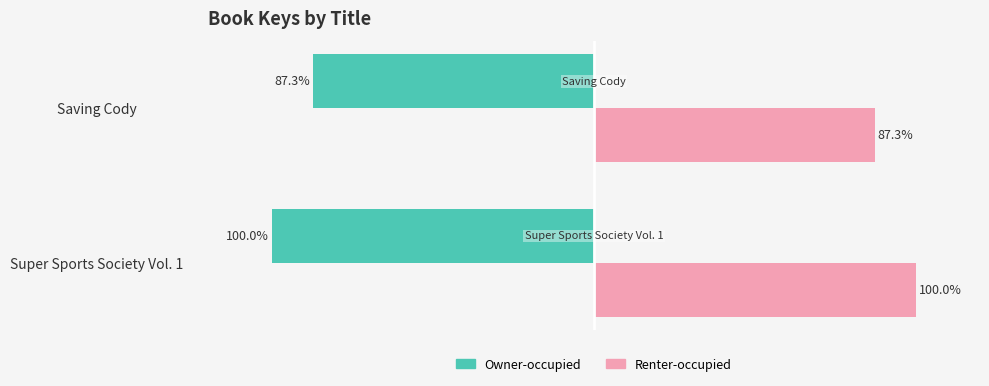

Rank the series by their average value, from lowest to highest.

Owner-occupied, Renter-occupied